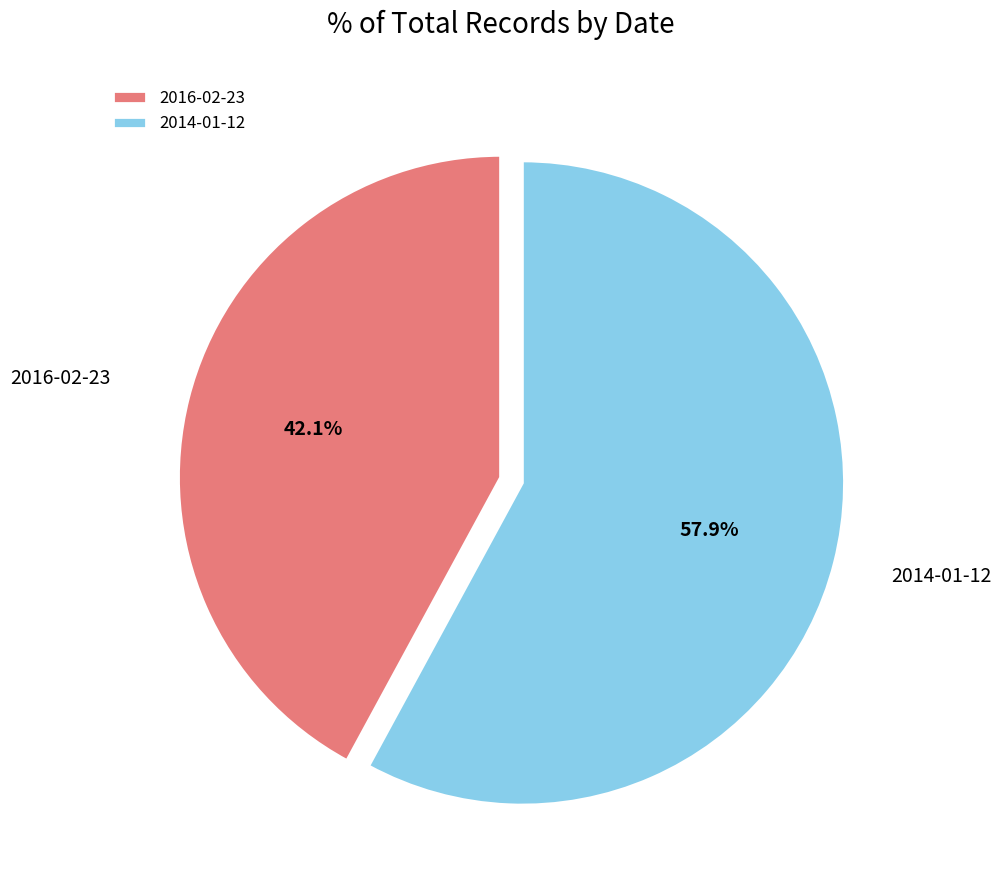

How many slices are in this pie chart?

2